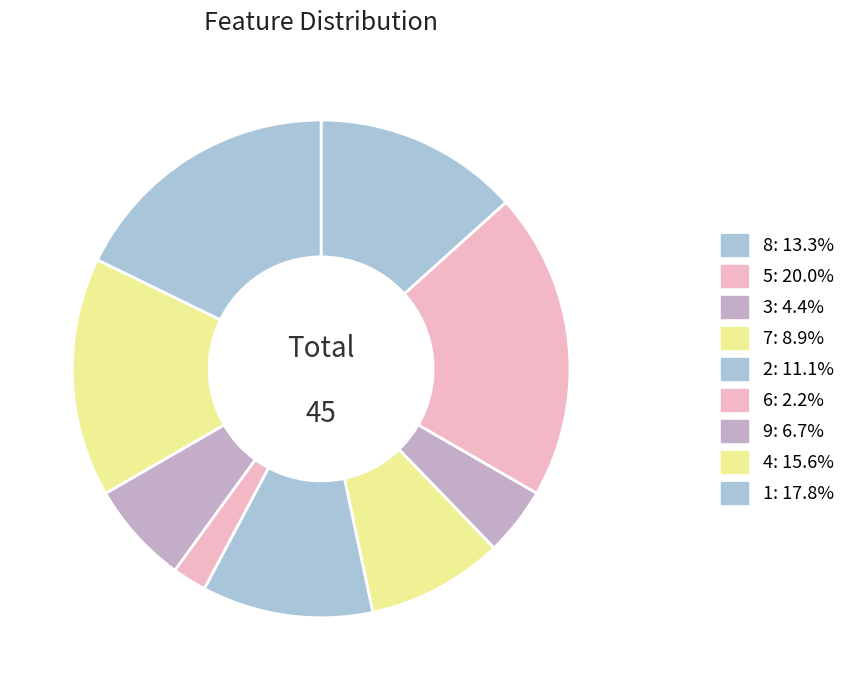

To the nearest percent, what is the difference between the largest and smallest slice percentages?

18%